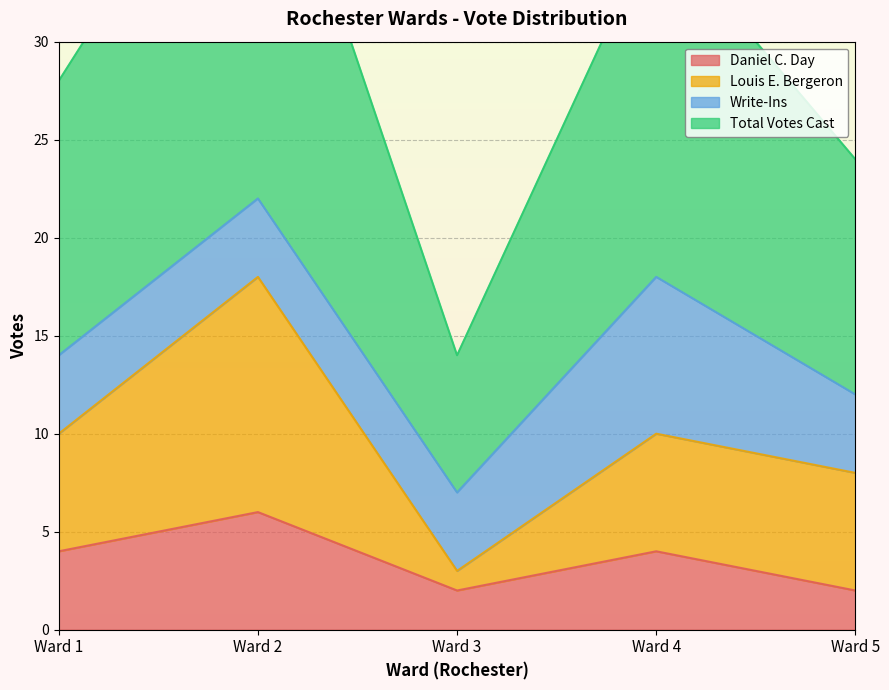

Rank the categories by Daniel C. Day value from lowest to highest.

Ward 3, Ward 5, Ward 1, Ward 4, Ward 2